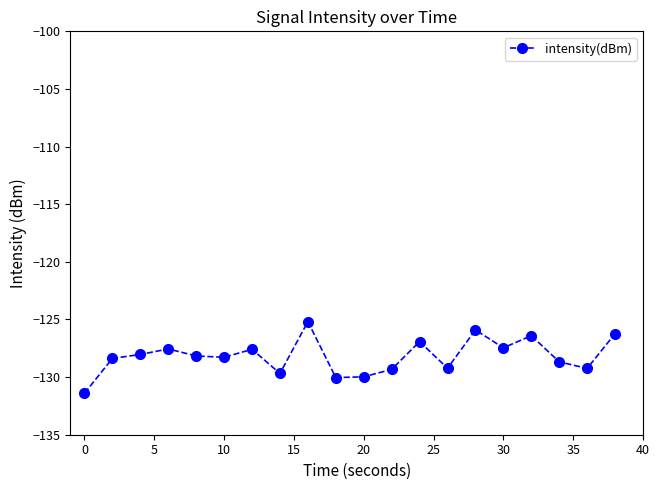

How many points are higher than both their immediate neighbors (excluding endpoints)?

6